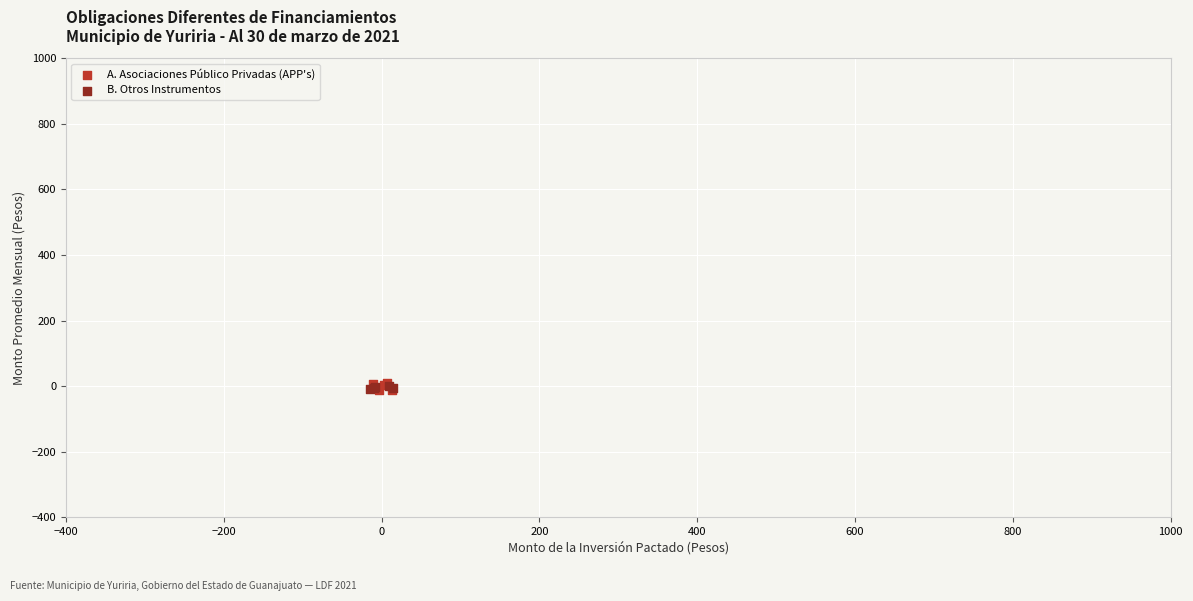

What are all the series names shown in the legend?

A. Asociaciones Público Privadas (APP's), B. Otros Instrumentos